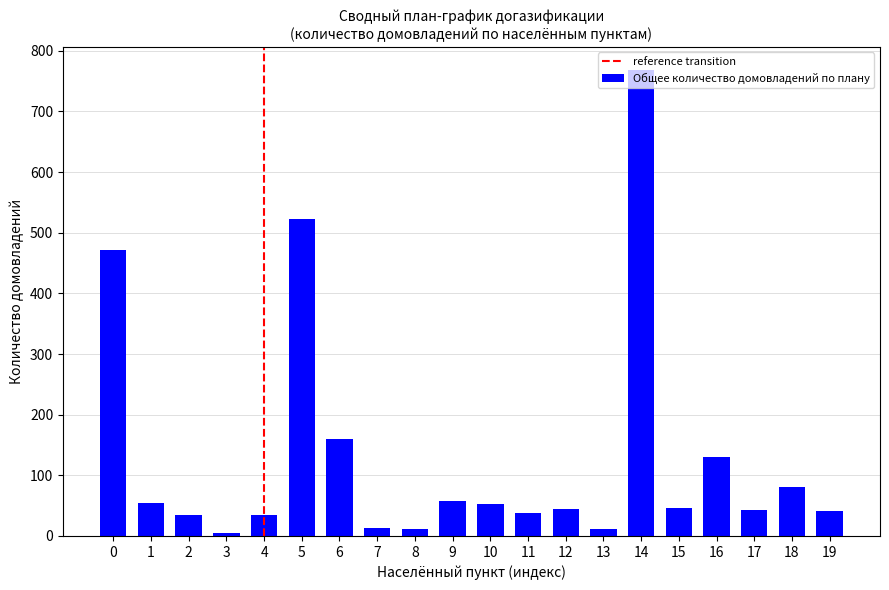

What is the change in value from 0 to 10?

-418